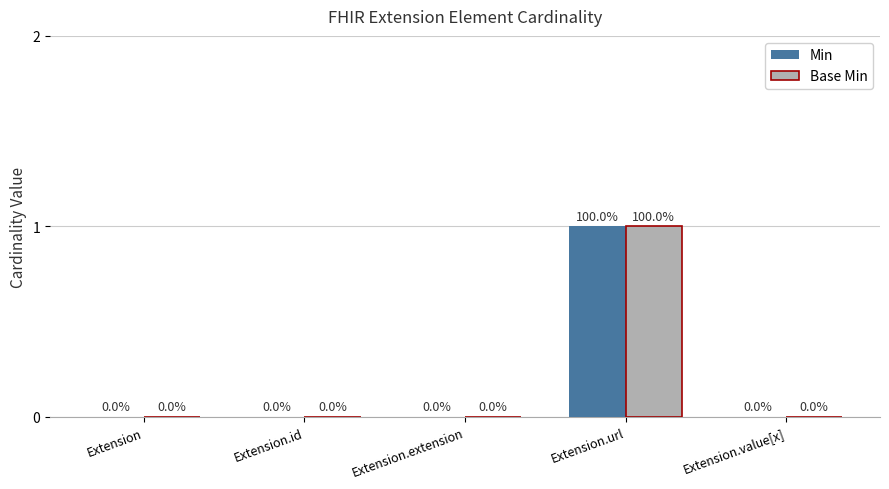

At which category is the sum across all series the highest?

Extension.url